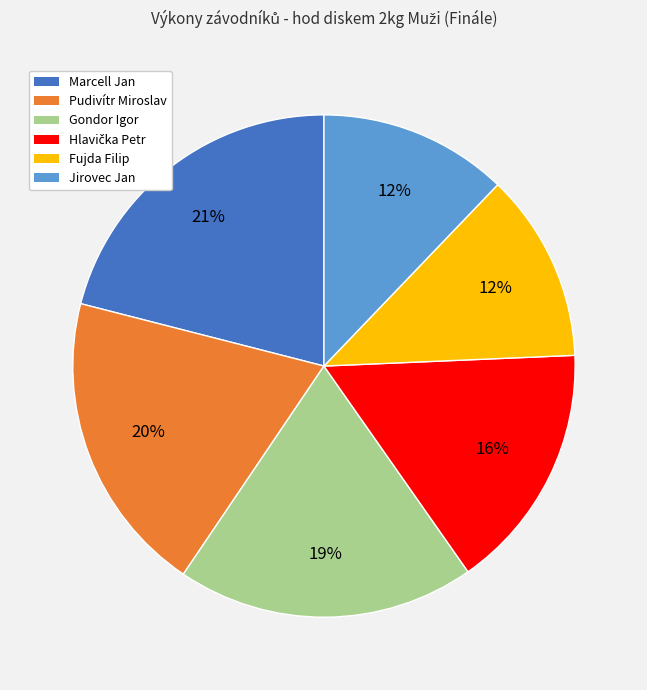

Which category has the biggest portion of the pie?

Marcell Jan